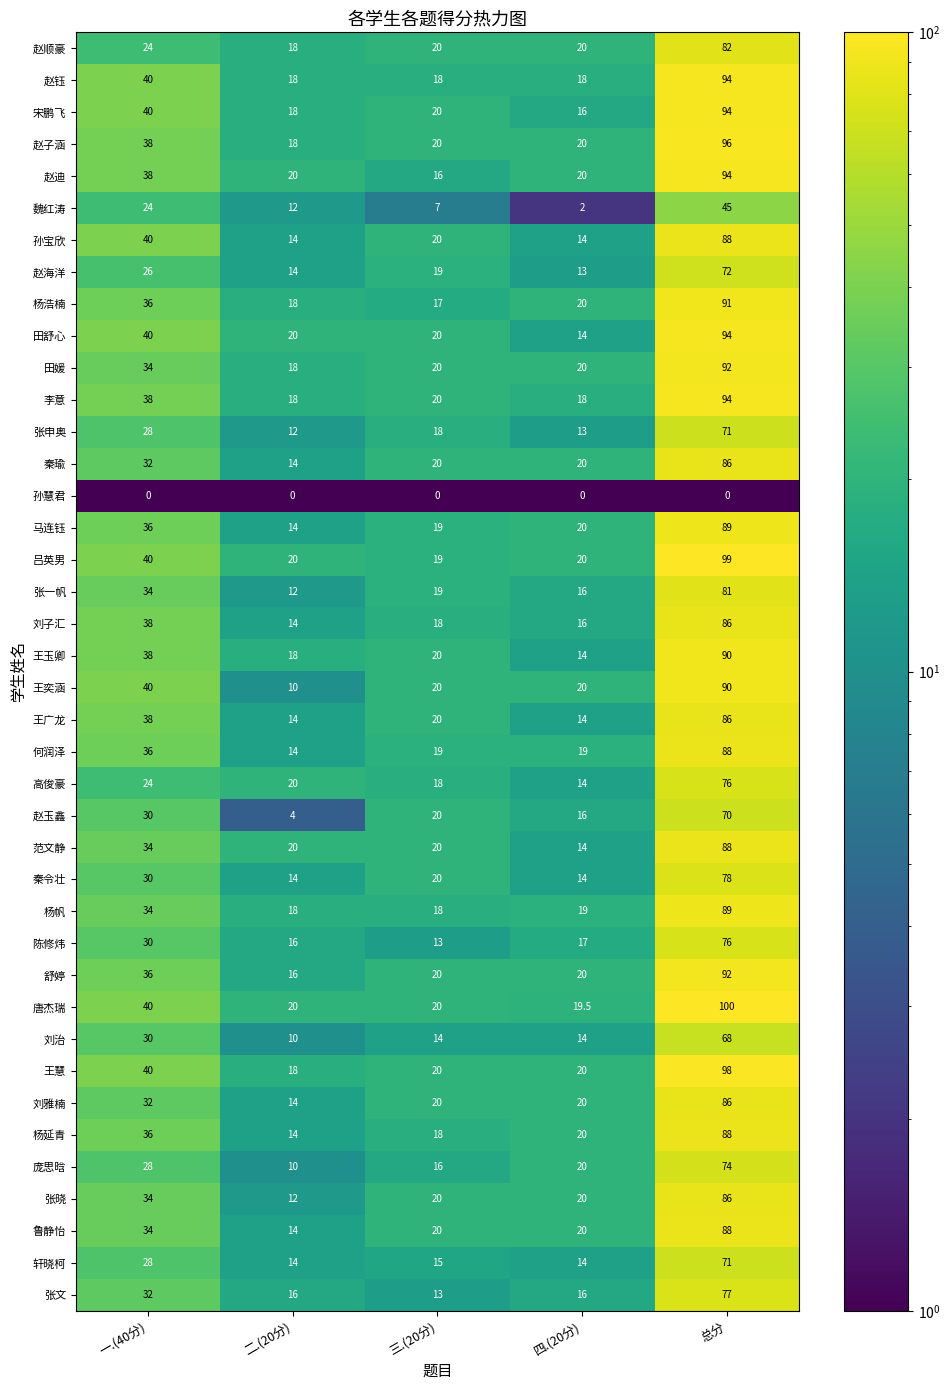

What is the spread (max minus min) of values at 四.(20分)?

20.0